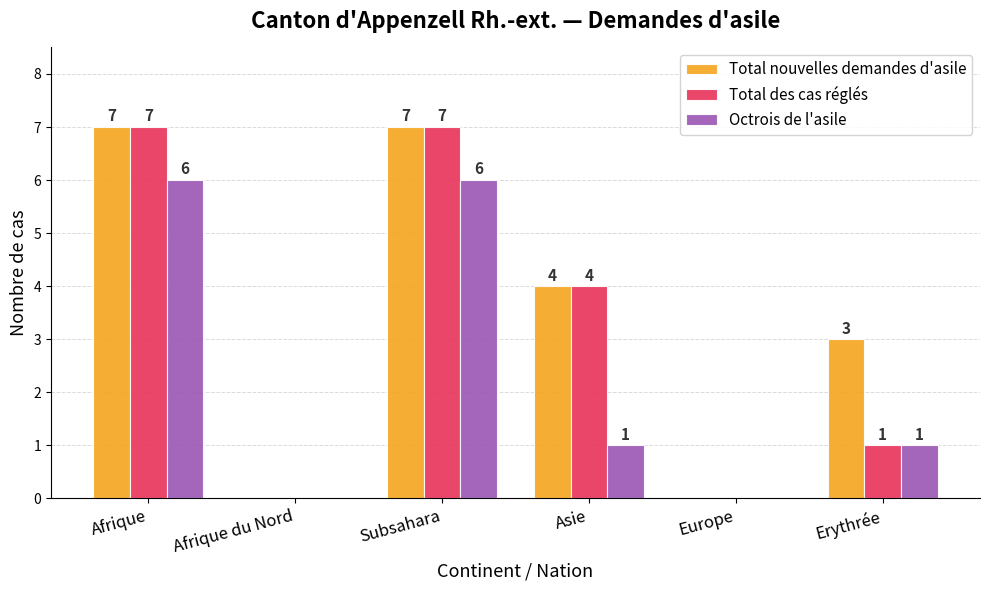

Which series has the largest total across all categories?

Total nouvelles demandes d'asile